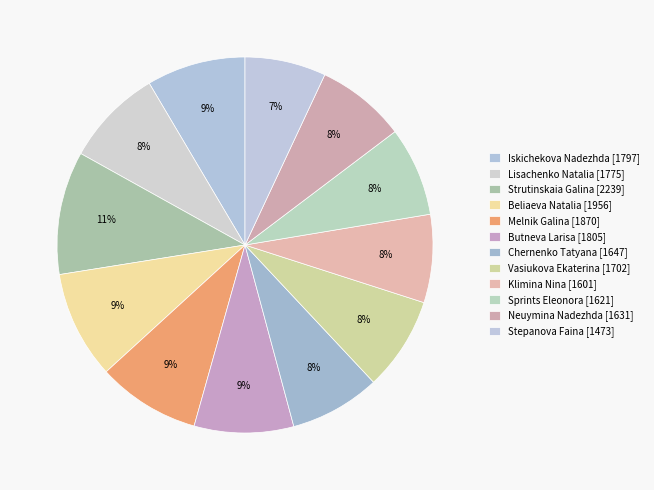

Which has a higher value, Iskichekova Nadezhda or Lisachenko Natalia?

Iskichekova Nadezhda